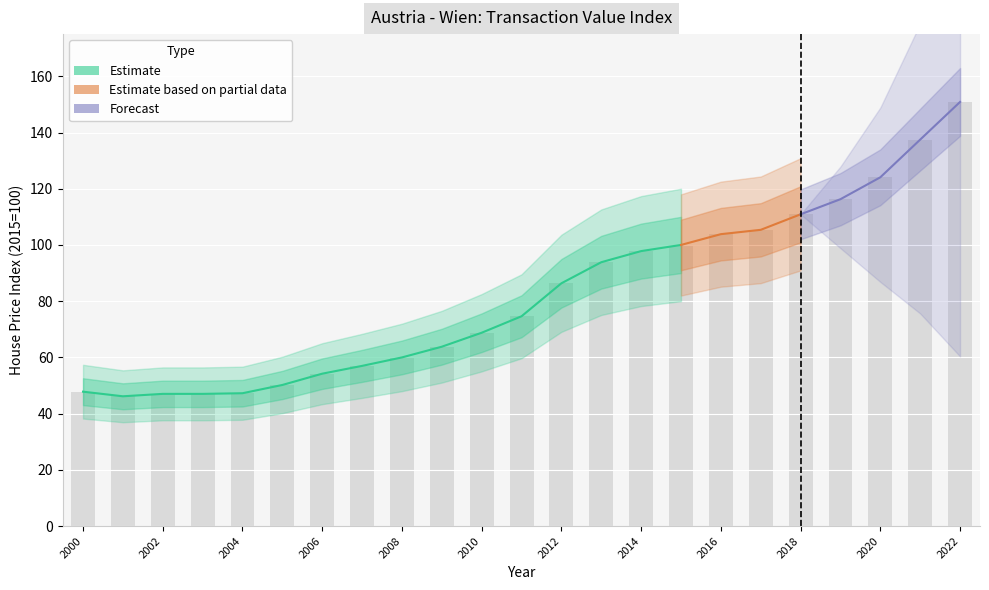

The value at 2015 is 58.1. True or false?

False